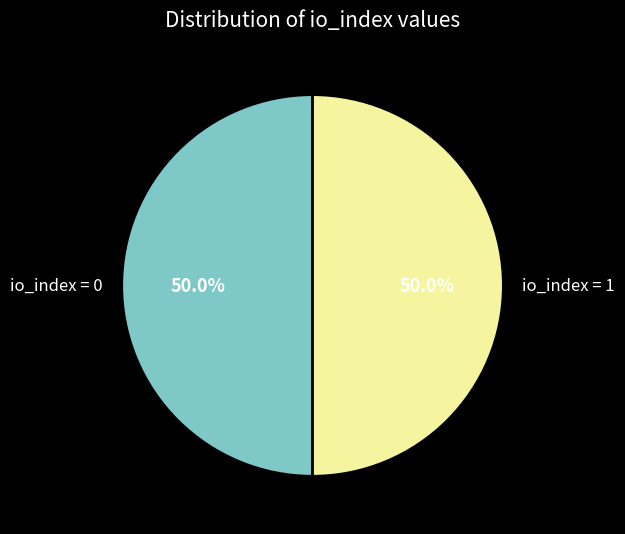

What portion of the pie excludes io_index = 1?

50.0%